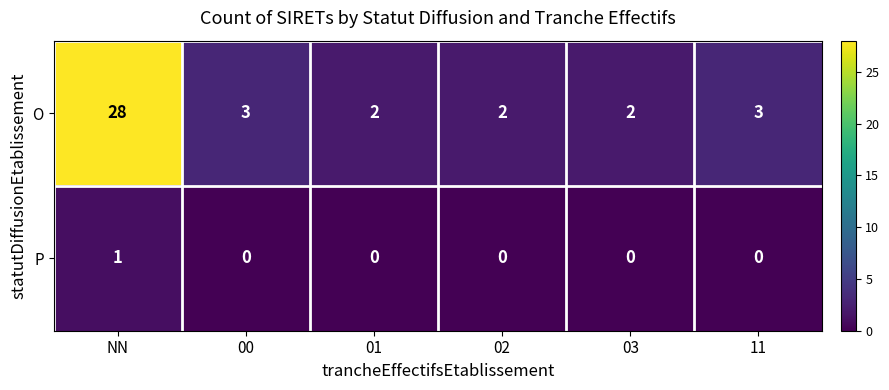

How many data points in P are above 0?

1